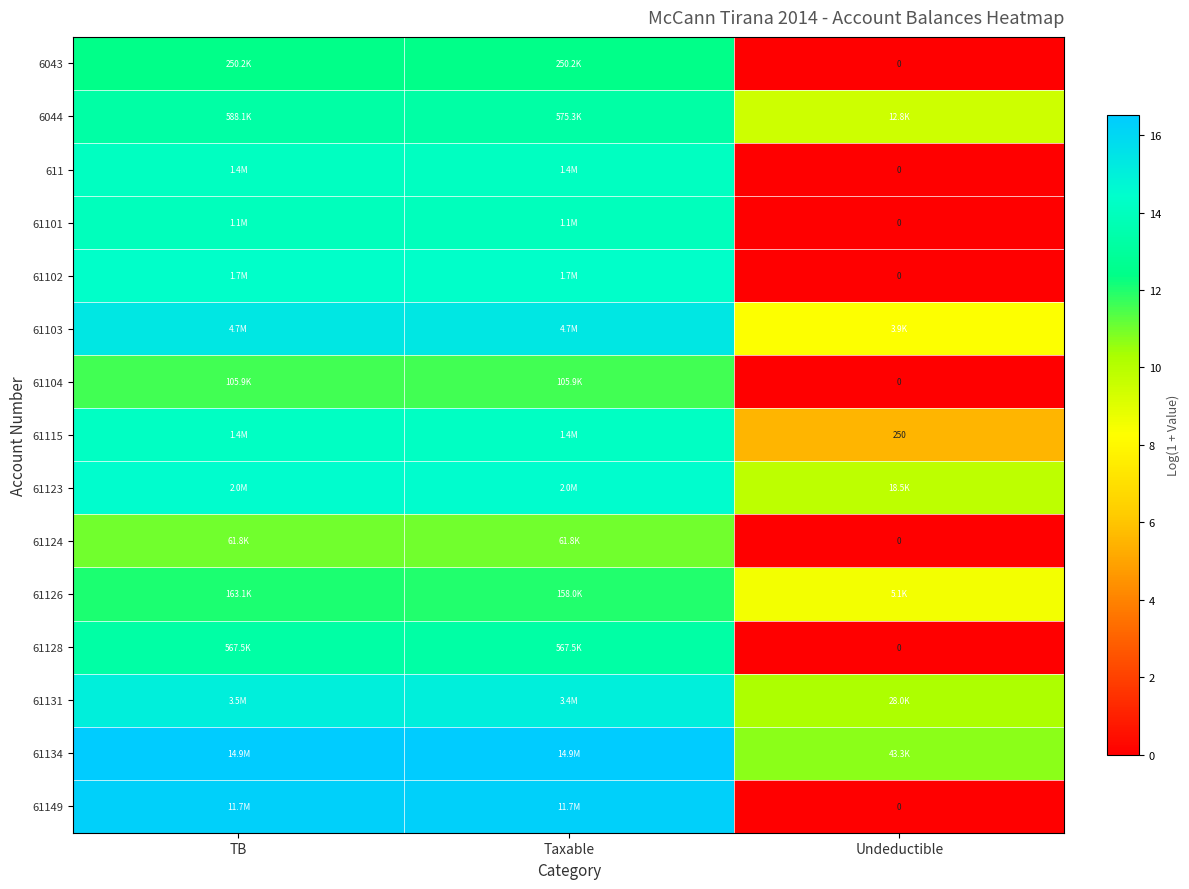

At how many categories does at least one series exceed 2?

3